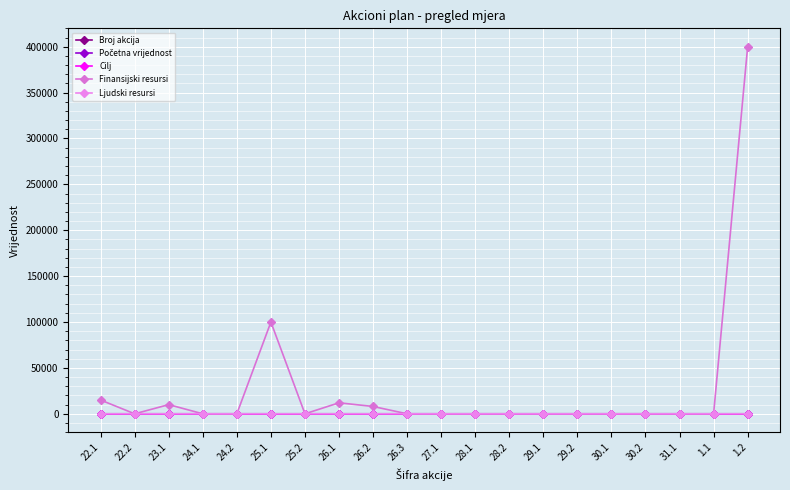

List the series in order of their peak value, highest first.

Finansijski resursi, Ljudski resursi, Broj akcija, Cilj, Početna vrijednost